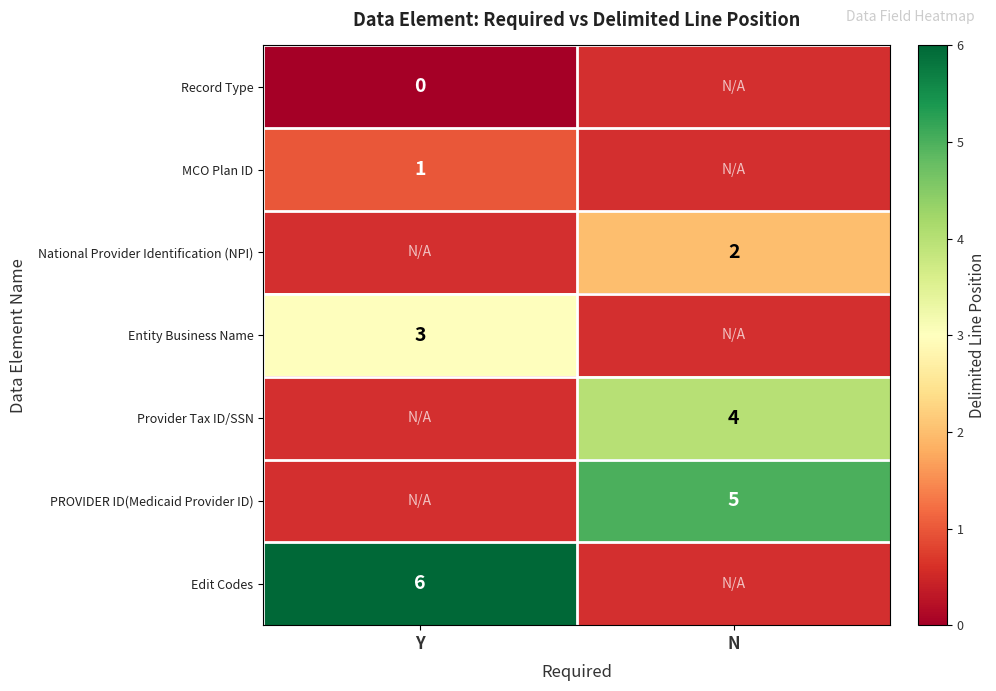

The National Provider Identification (NPI) series shows 2 at N. True or false?

True